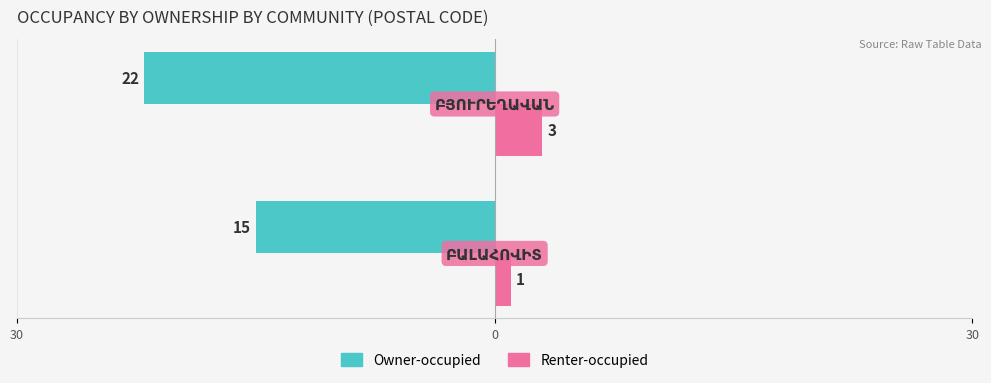

How many Owner-occupied values are between -22 and -15?

2